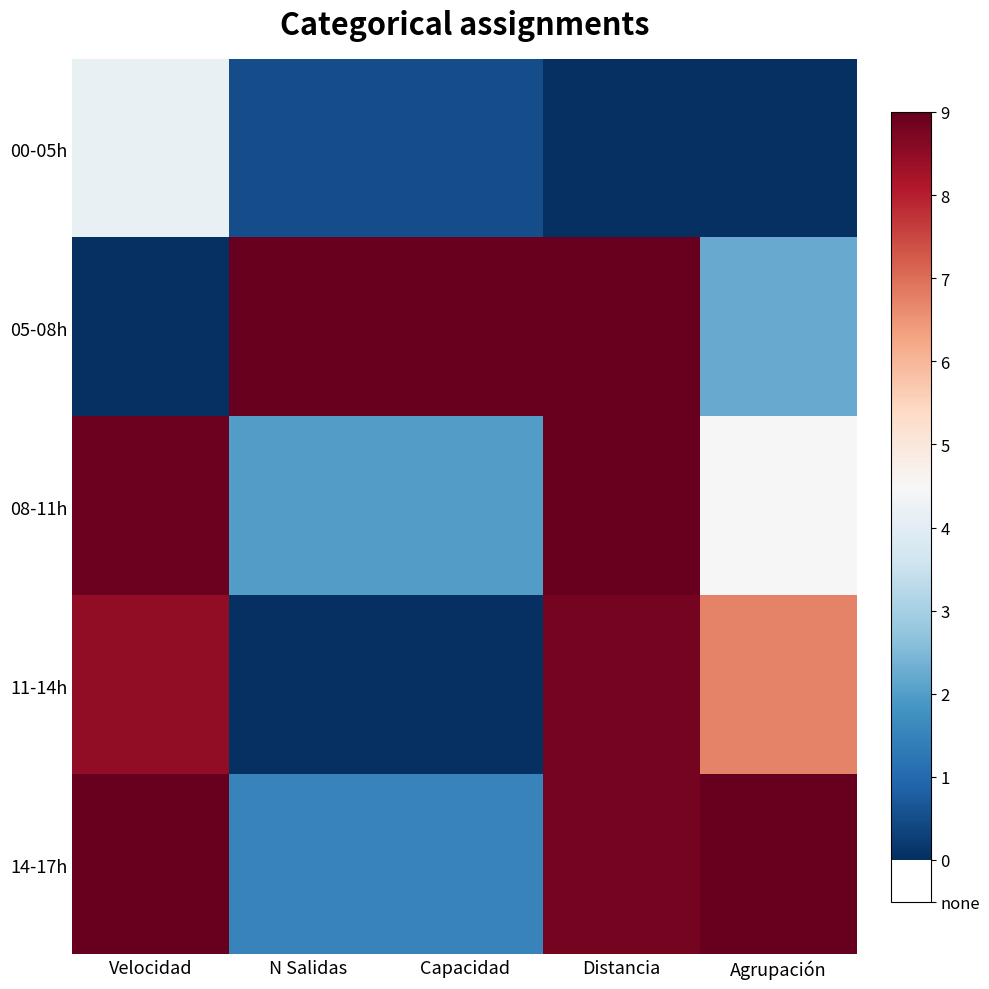

Which label corresponds to the smallest value in the chart?

Distancia